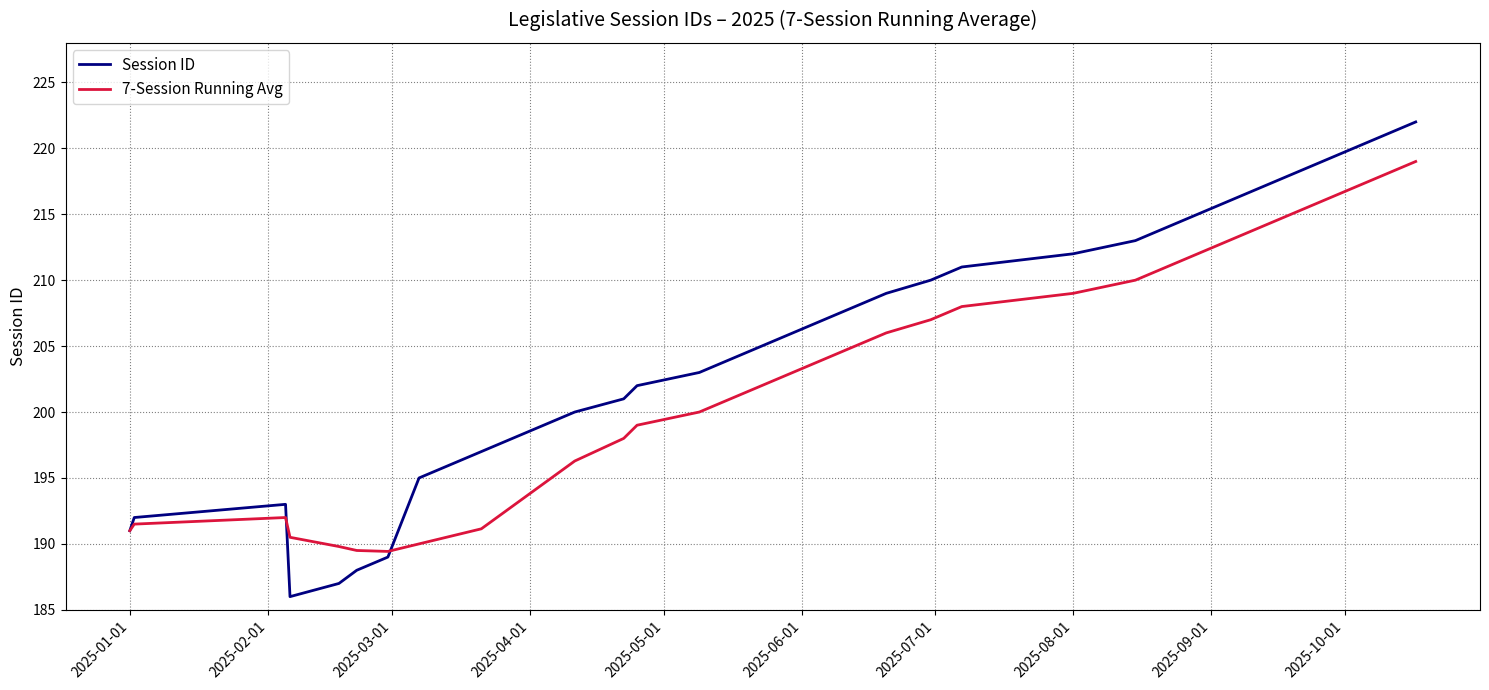

List the series in order of their peak value, highest first.

Session ID, 7-Session Running Avg